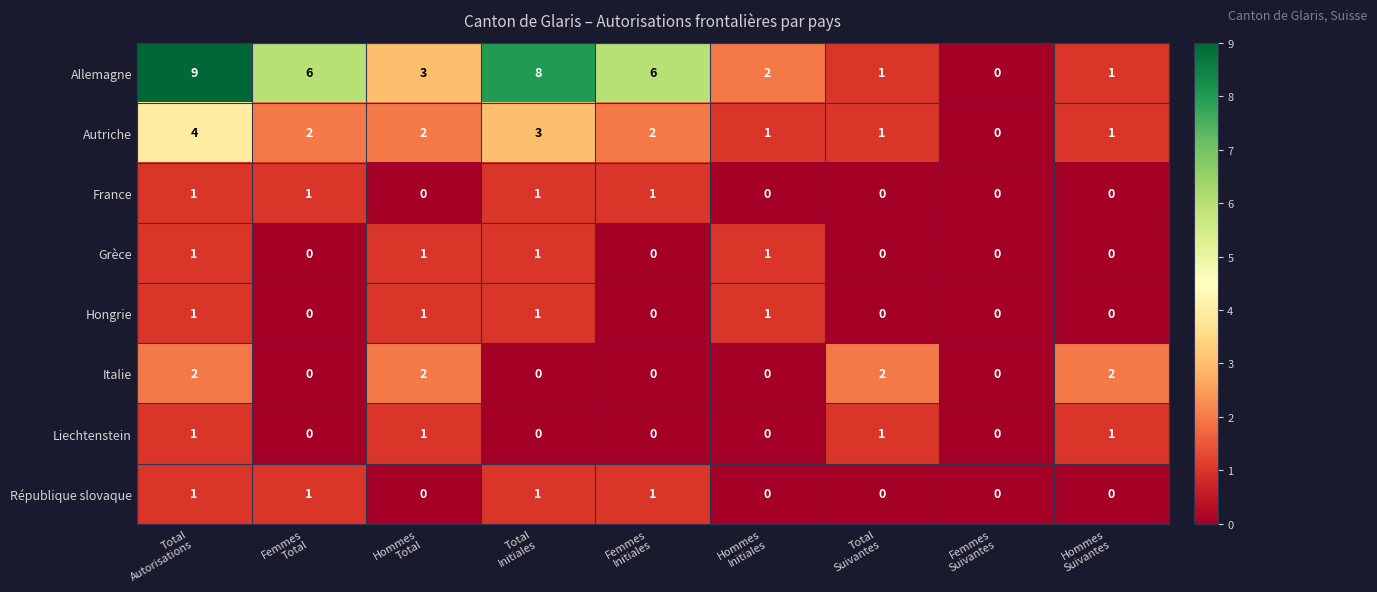

What is the sum of all Allemagne values?

36